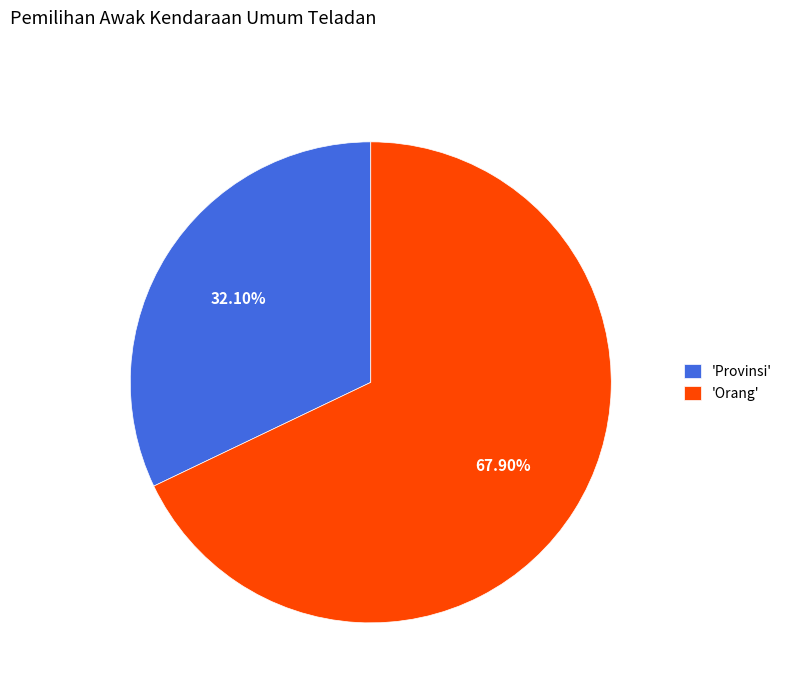

How many segments does this pie chart have?

2